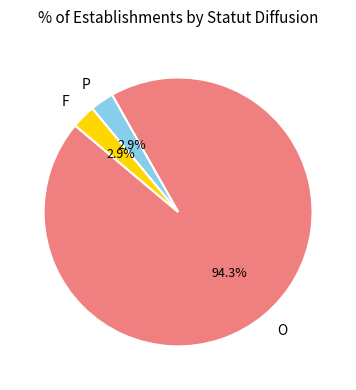

Between O and P, which is larger?

O